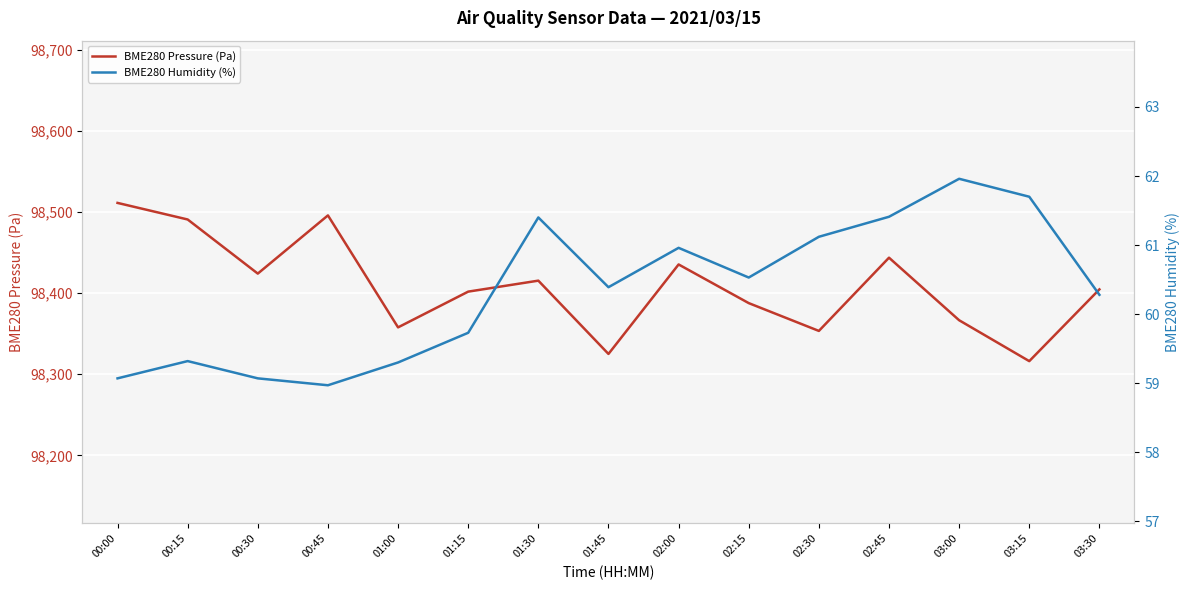

Between 00:00 and 01:45, which series saw the biggest shift?

BME280 Pressure (Pa)